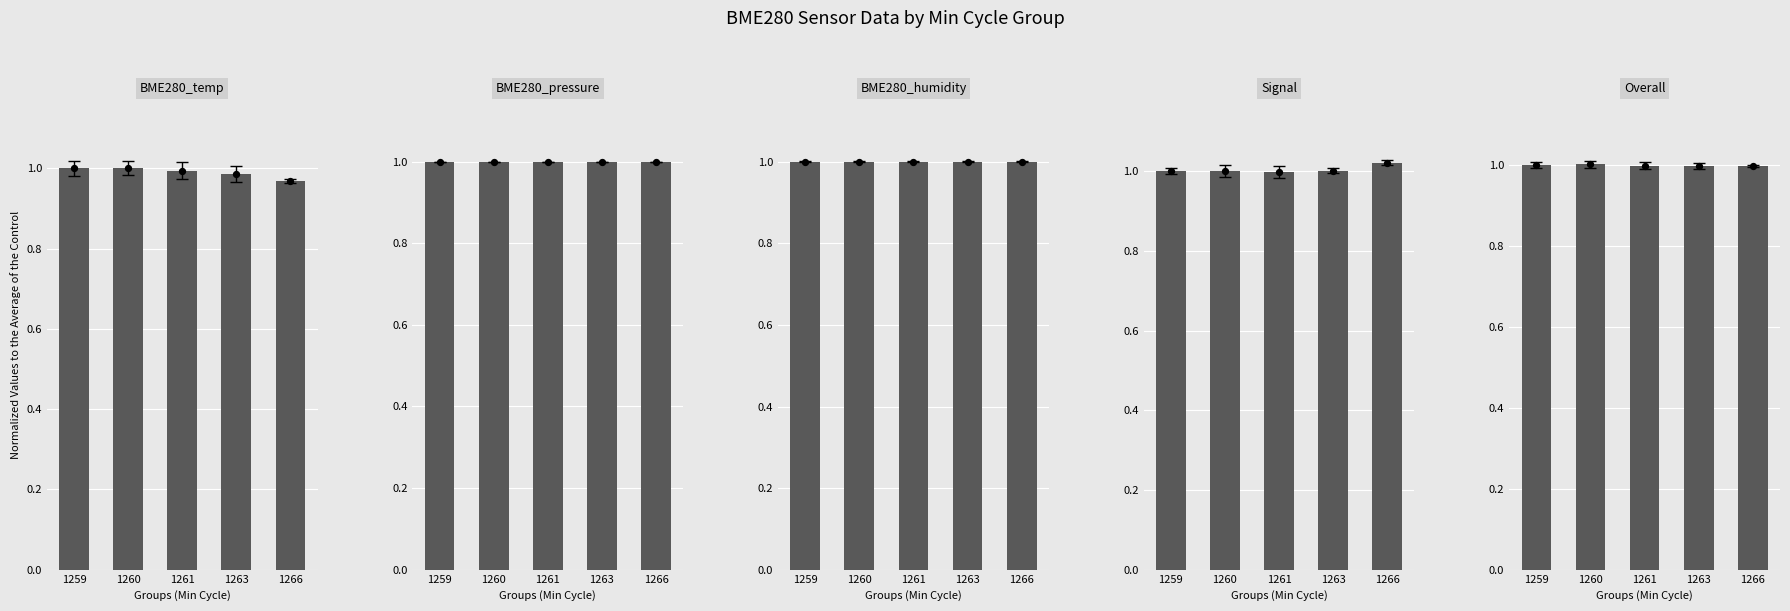

Which series has the largest total across all categories?

Signal